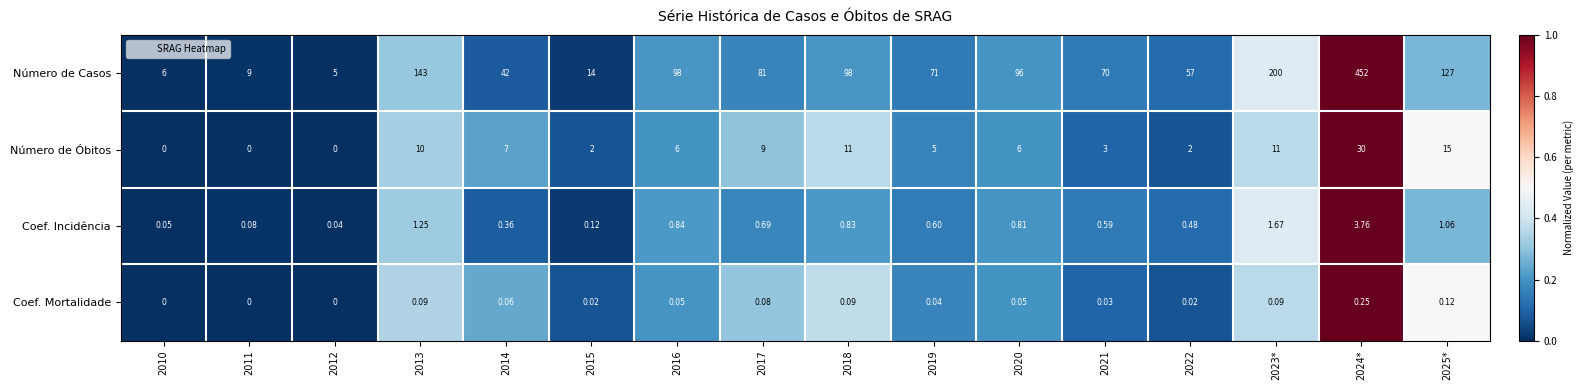

List the series in order of their peak value, lowest first.

Coef. Mortalidade, Coef. Incidência, Número de Óbitos, Número de Casos